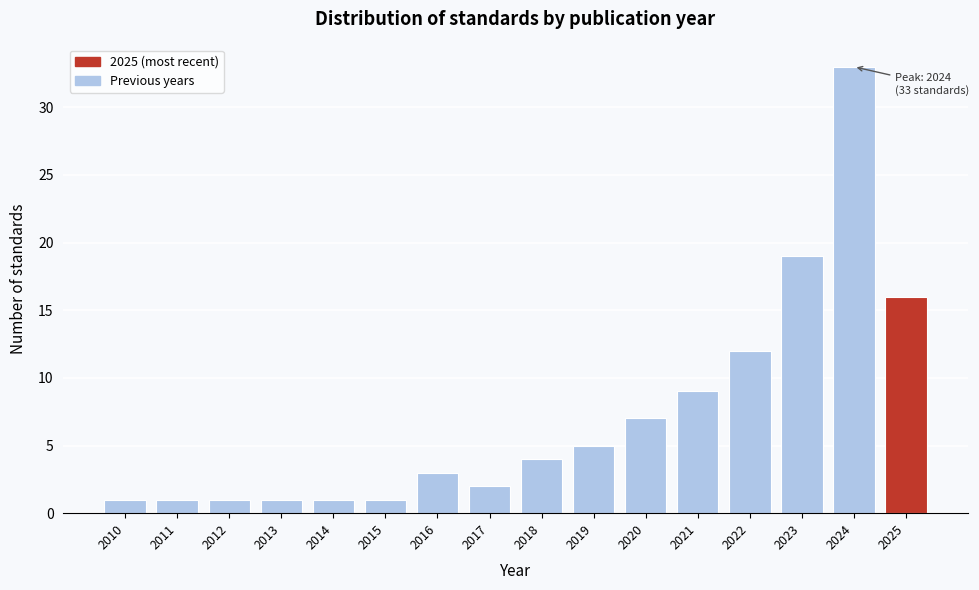

Reading right to left, transcribe all the data shown in this chart.

2025=16	2024=33	2023=19	2022=12	2021=9	2020=7	2019=5	2018=4	2017=2	2016=3	2015=1	2014=1	2013=1	2012=1	2011=1	2010=1